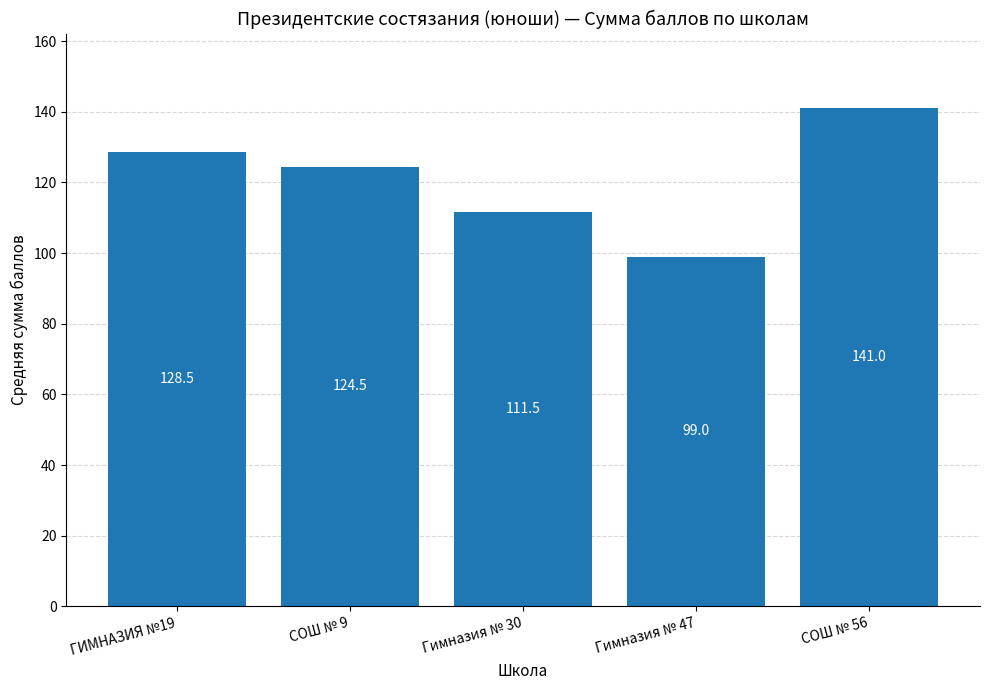

Between Гимназия № 30 and Гимназия № 47, which is larger?

Гимназия № 30